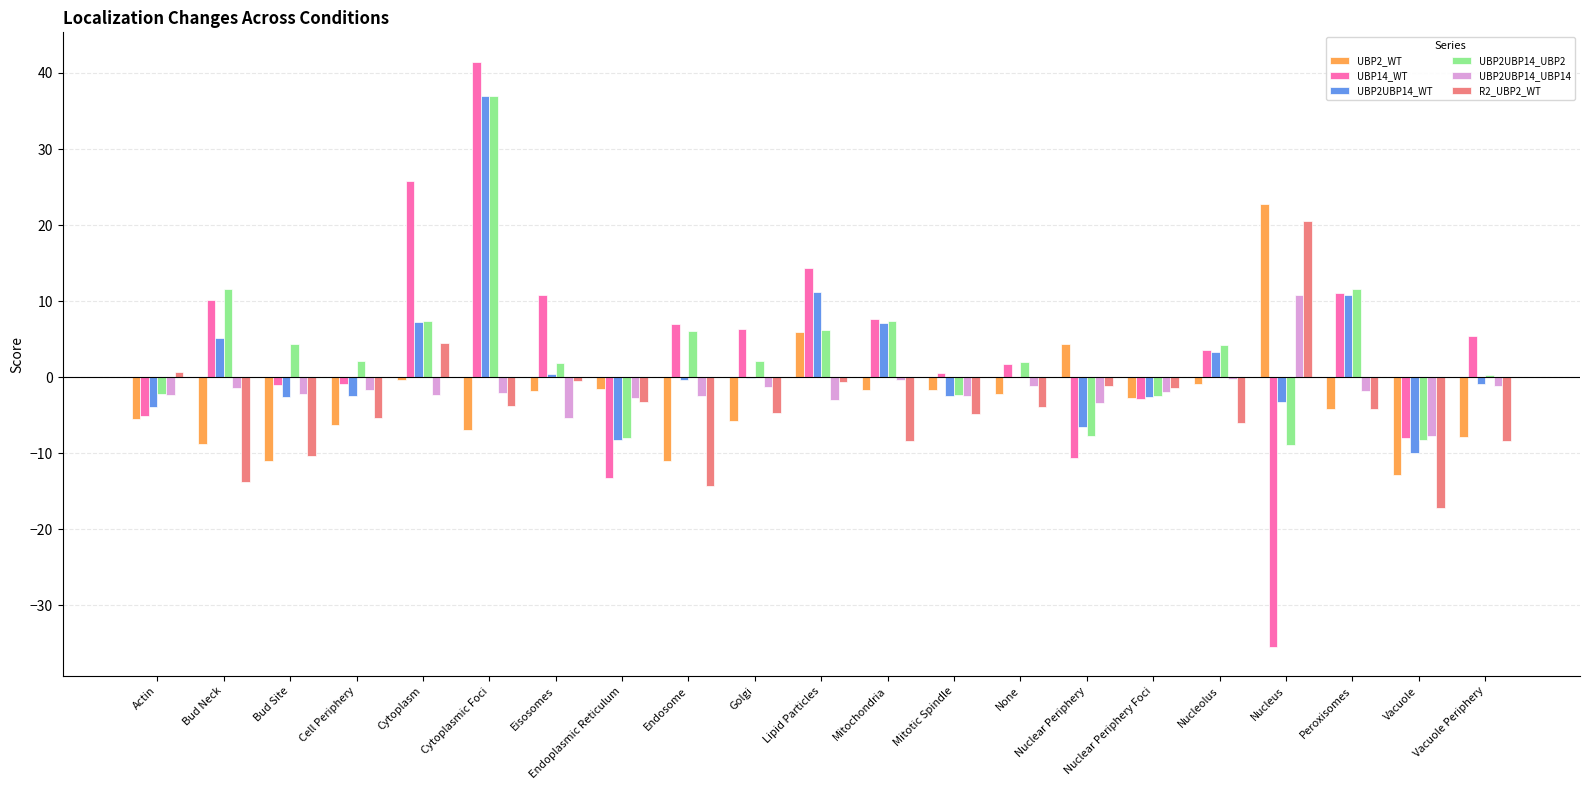

Is the value of UBP2UBP14_WT at Bud Site greater than the value of UBP14_WT at Nuclear Periphery?

Yes